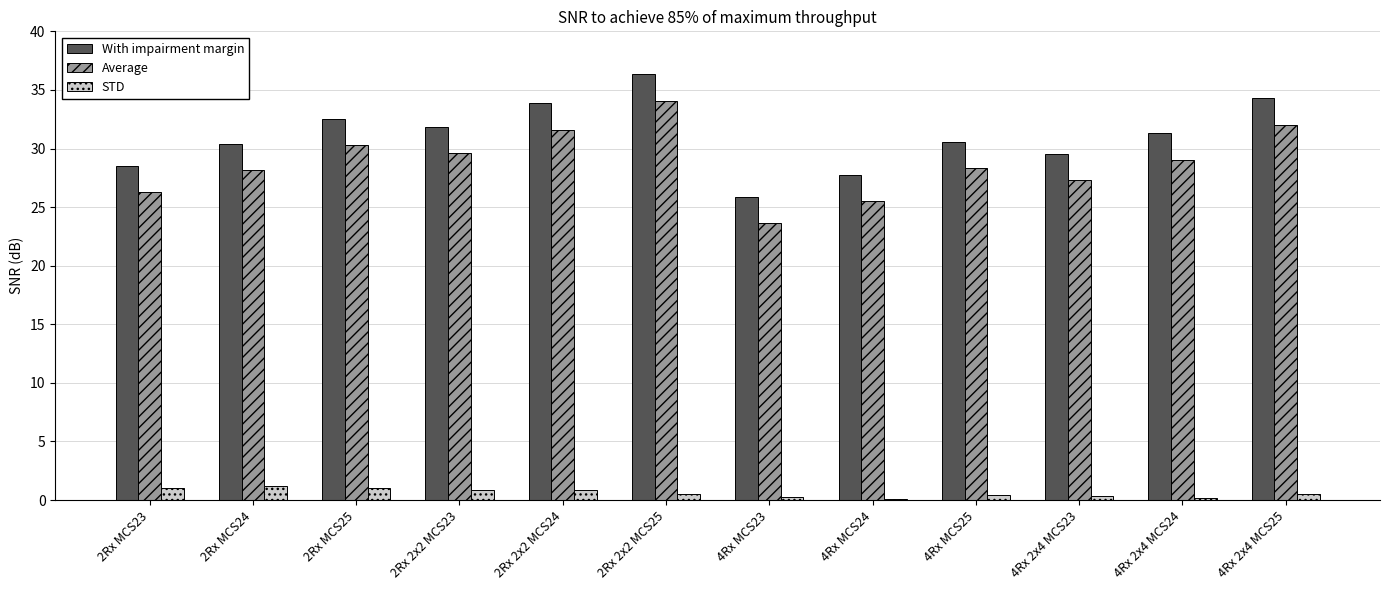

The value of With impairment margin at 2Rx 2x2 MCS25 is 20.6. True or false?

False